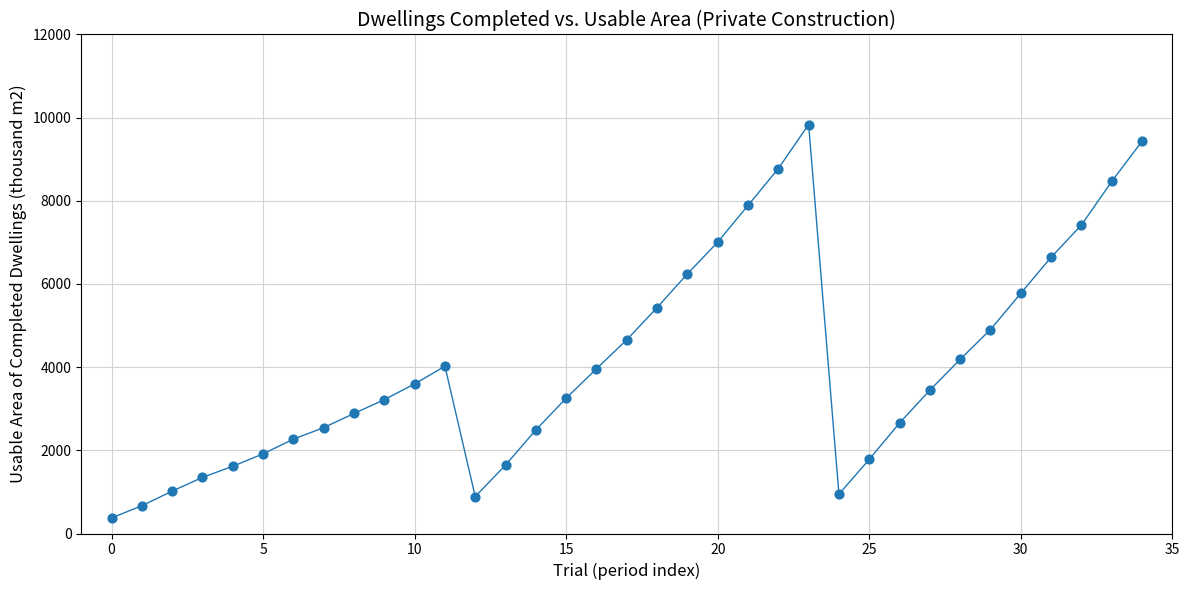

What Y value in the scatter plot is closest to 5105?

4905.2